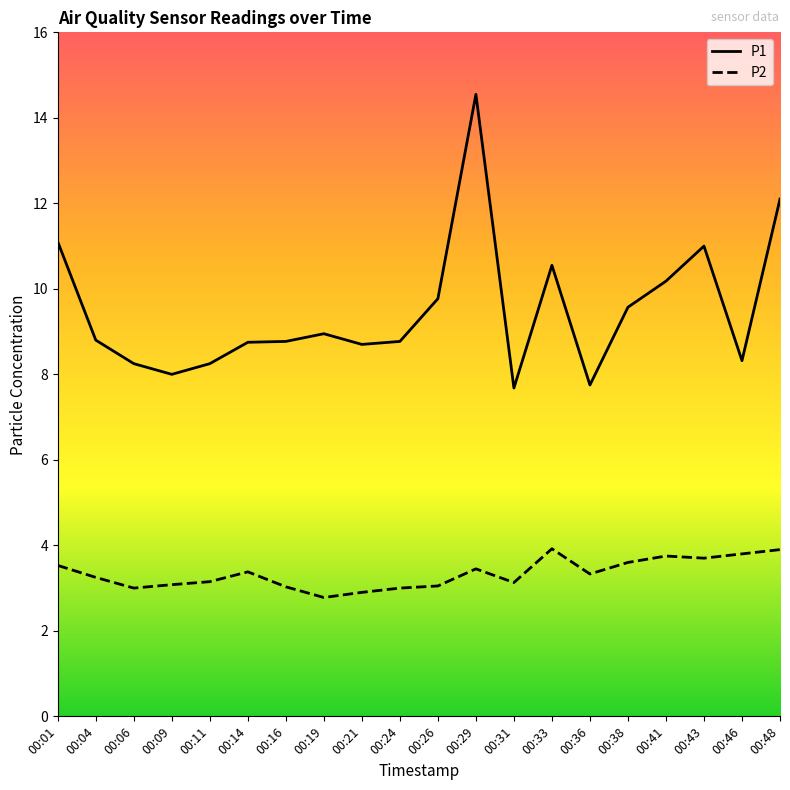

Which series has the largest total across all categories?

P1